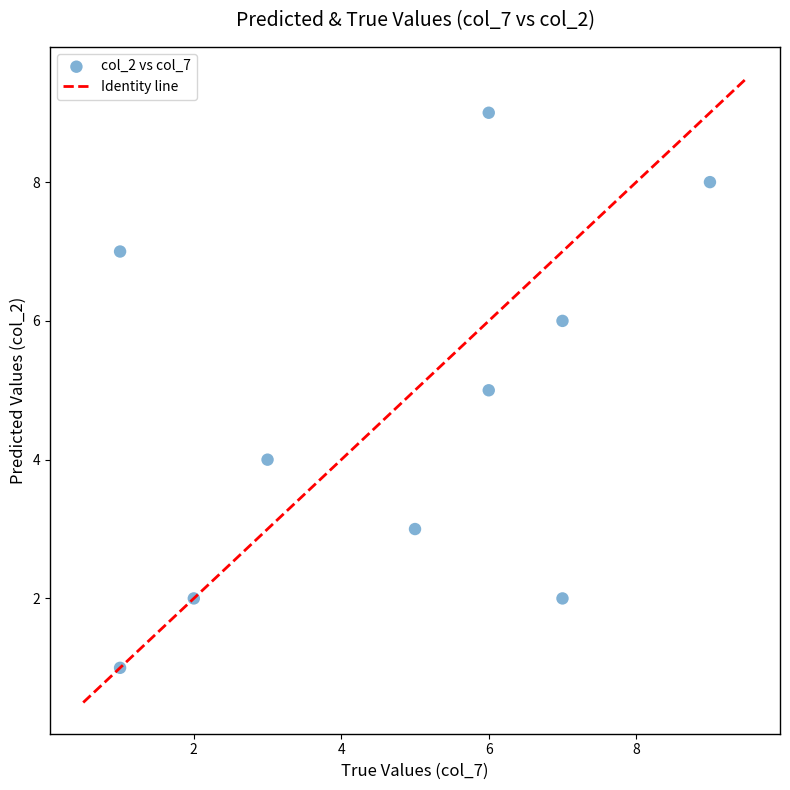

What is the average Y value?

5